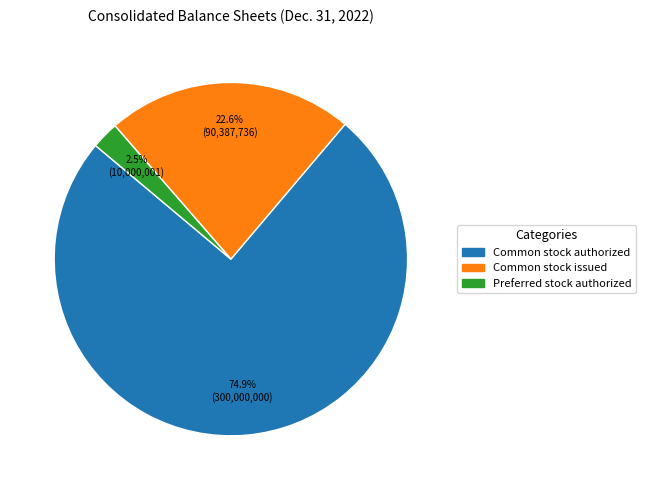

Is there any slice that represents more than half of the pie?

Yes